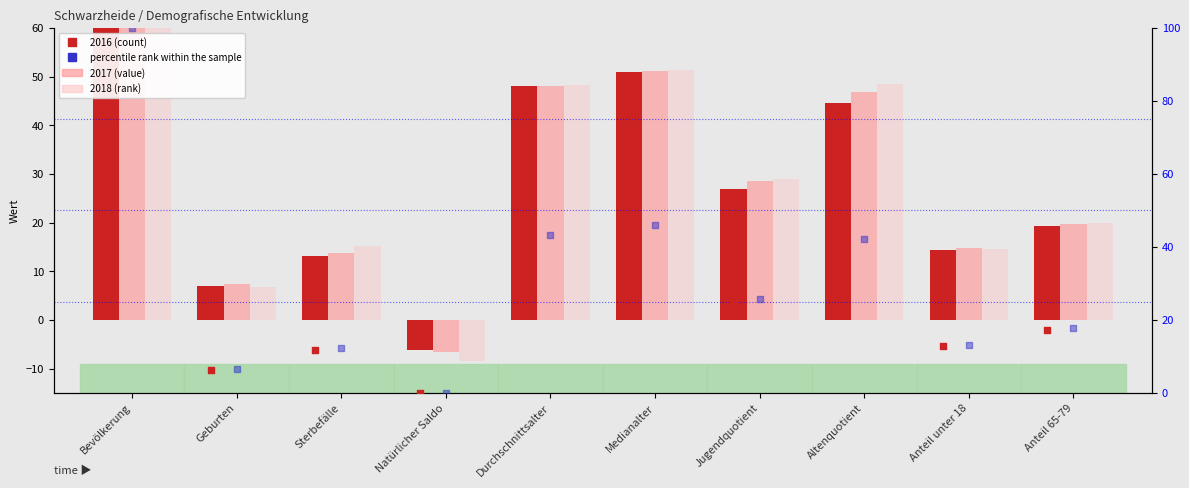

Which series has the widest spread of Y values?

percentile rank within the sample (2016)